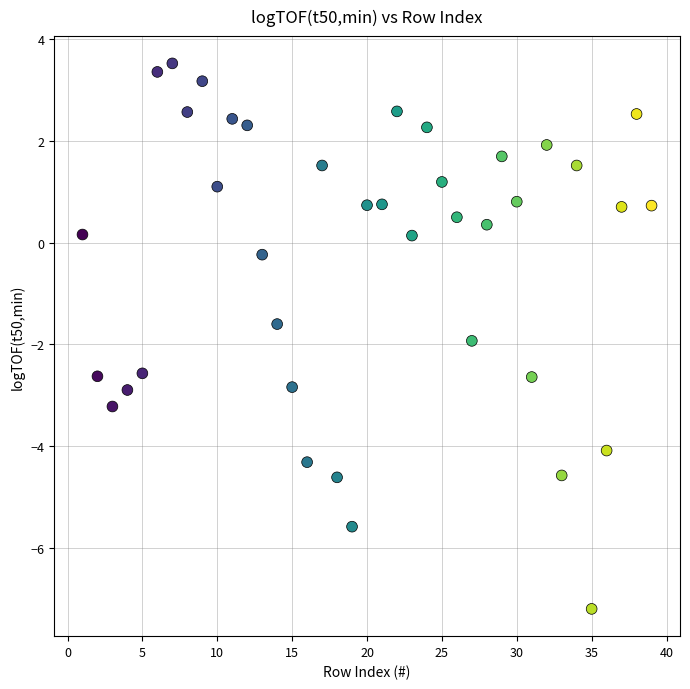

What is the range of X values (max minus min)?

38.0